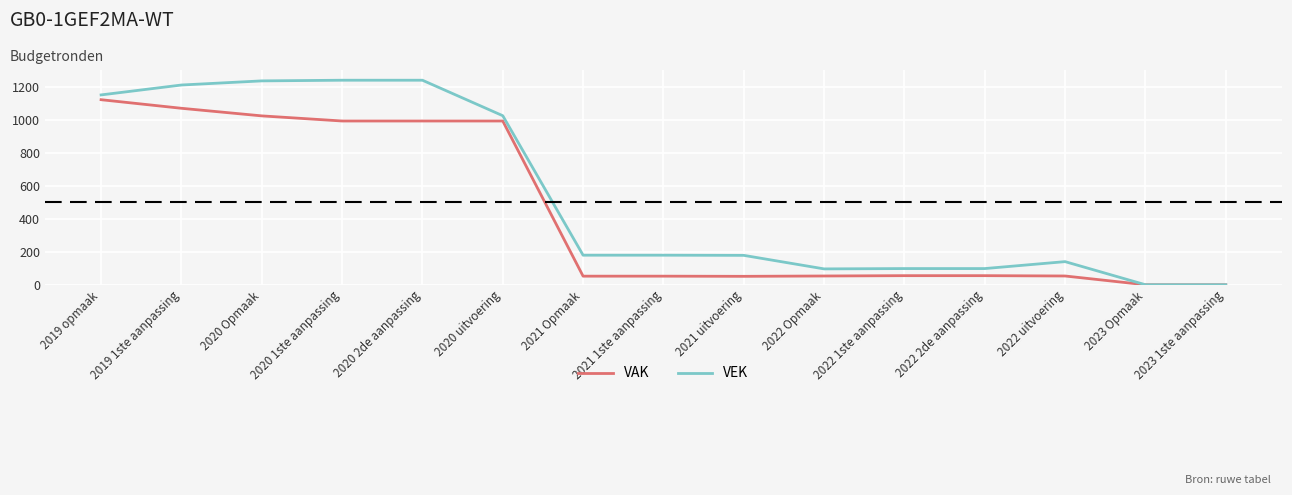

The value of VEK at 2020 2de aanpassing is 2040. True or false?

False